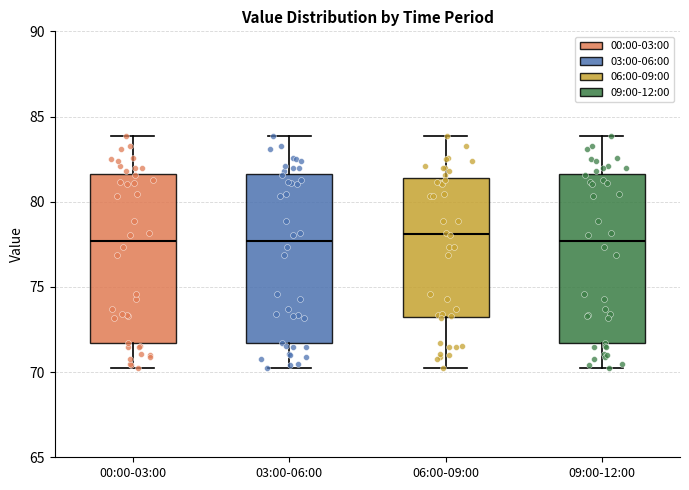

Reading left to right, read every box against the y-axis: the position of its median line, the range the box covers, and the ends of its whiskers. The values are not printed on the chart, so give them approximately, as read against the axis.

00:00-03:00: median 77.5, box 71.5 to 81.5, whiskers 70.0 to 84.0
03:00-06:00: median 77.5, box 71.5 to 81.5, whiskers 70.0 to 84.0
06:00-09:00: median 78.0, box 73.5 to 81.5, whiskers 70.0 to 84.0
09:00-12:00: median 77.5, box 71.5 to 81.5, whiskers 70.0 to 84.0